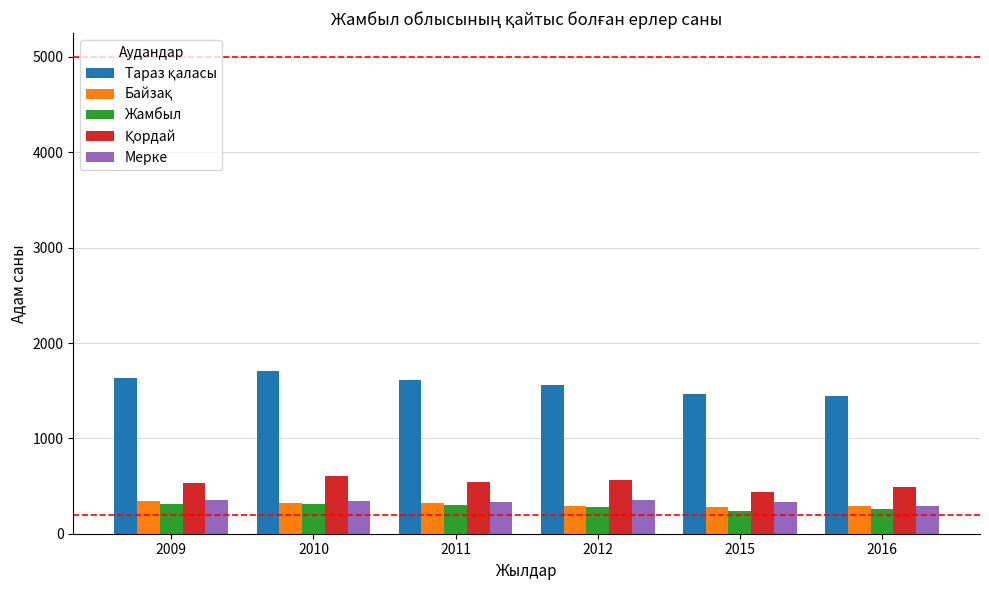

The value of Мерке at 2012 is 541. True or false?

False